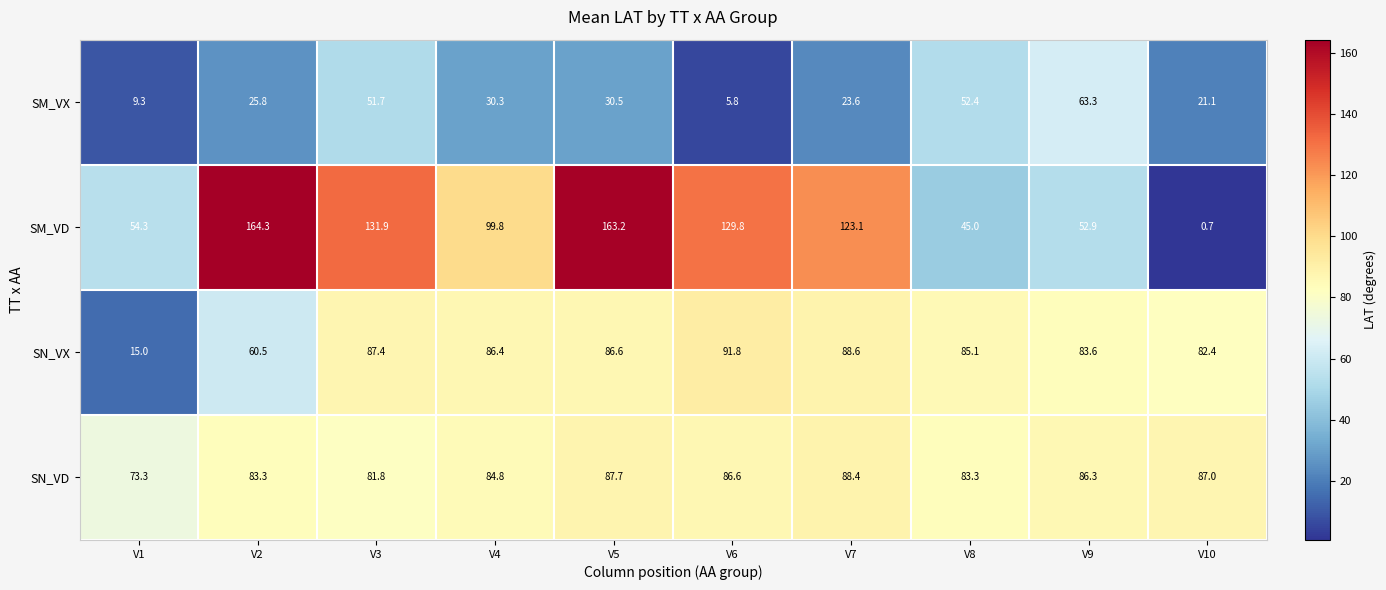

What is the sum of the SN_VD values at V7 and V3?

170.2